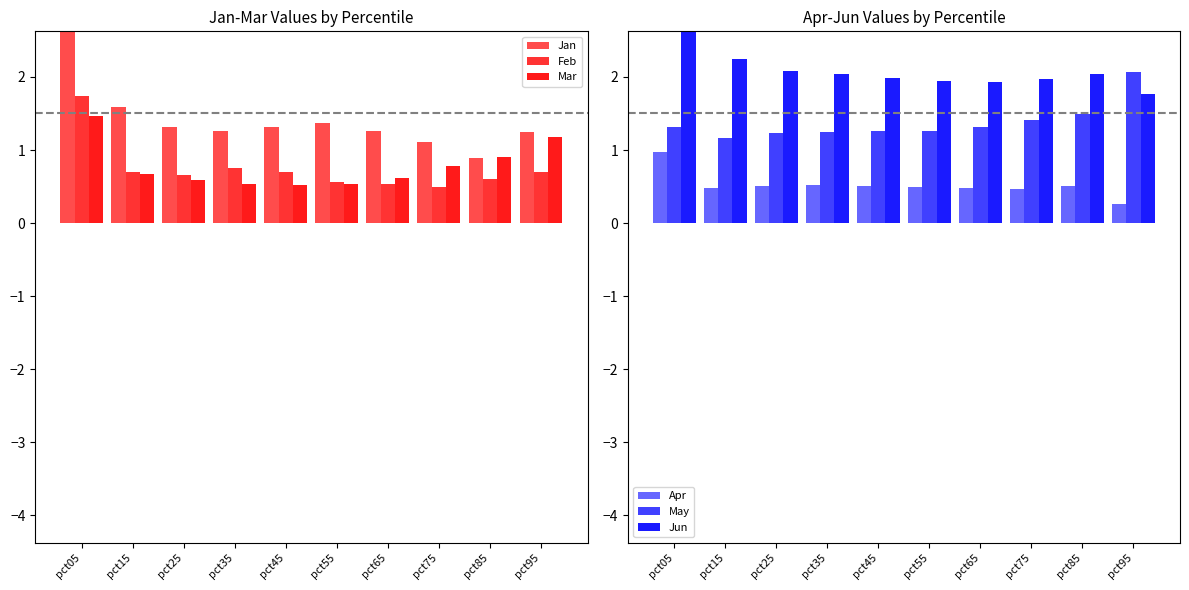

Rank the series by their maximum value, from lowest to highest.

Apr, Mar, Feb, May, Jun, Jan